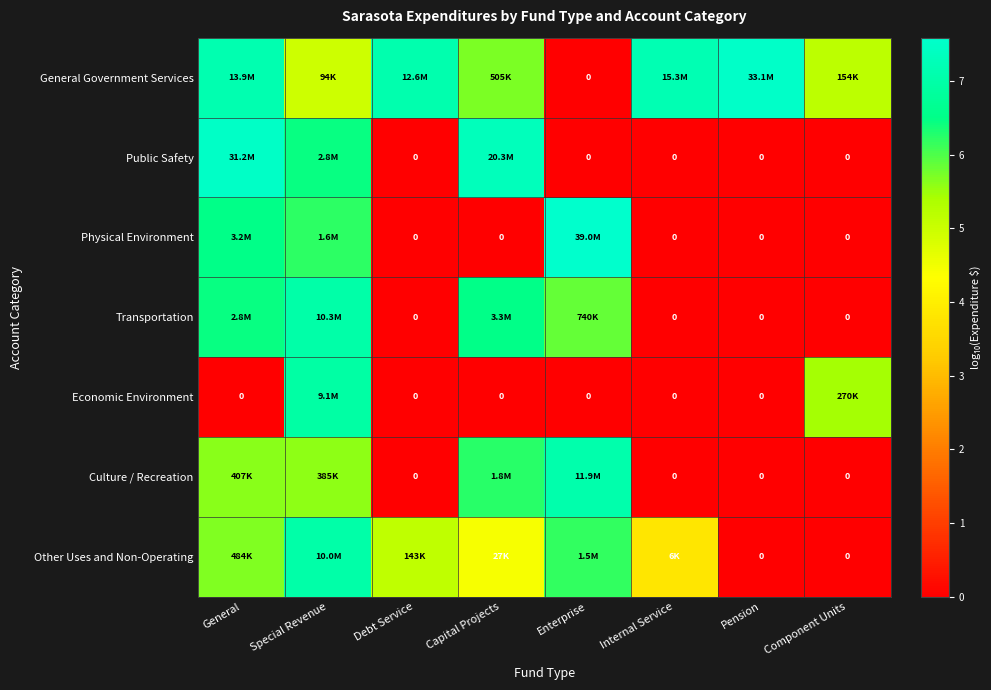

Where does the Culture / Recreation series first go above 5?

General